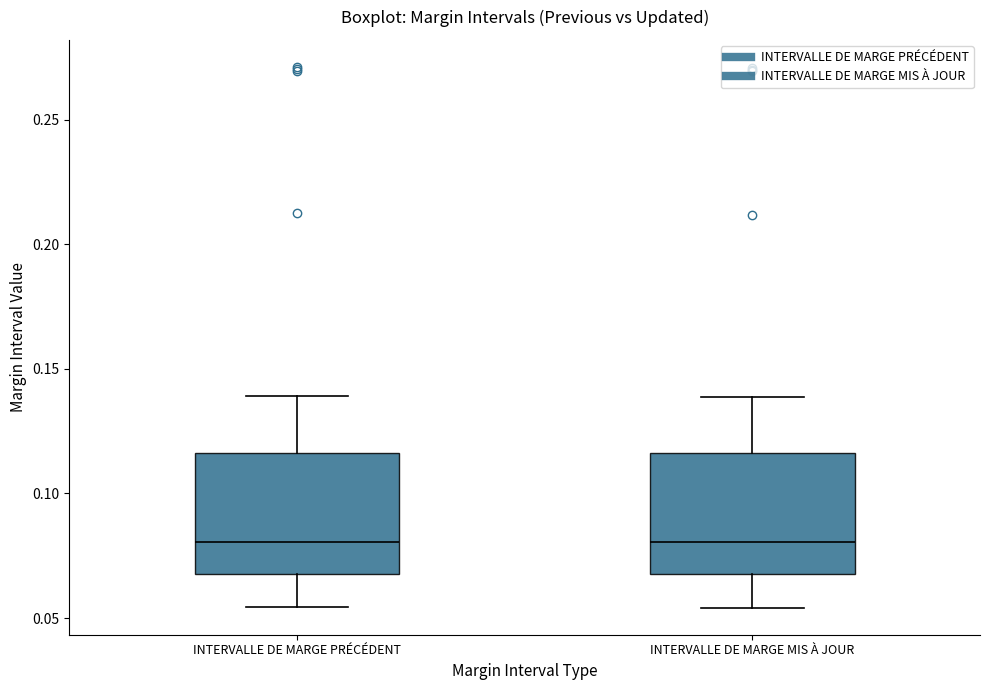

Reading left to right, transcribe this box plot: for each box, give where its median line is, the range the box spans, and where its two whiskers end, as read against the y-axis. The values are not printed on the chart, so give them approximately, as read against the axis.

INTERVALLE DE MARGE PRÉCÉDENT: median 0.080, box 0.070 to 0.115, whiskers 0.055 to 0.140
INTERVALLE DE MARGE MIS À JOUR: median 0.080, box 0.070 to 0.115, whiskers 0.055 to 0.140